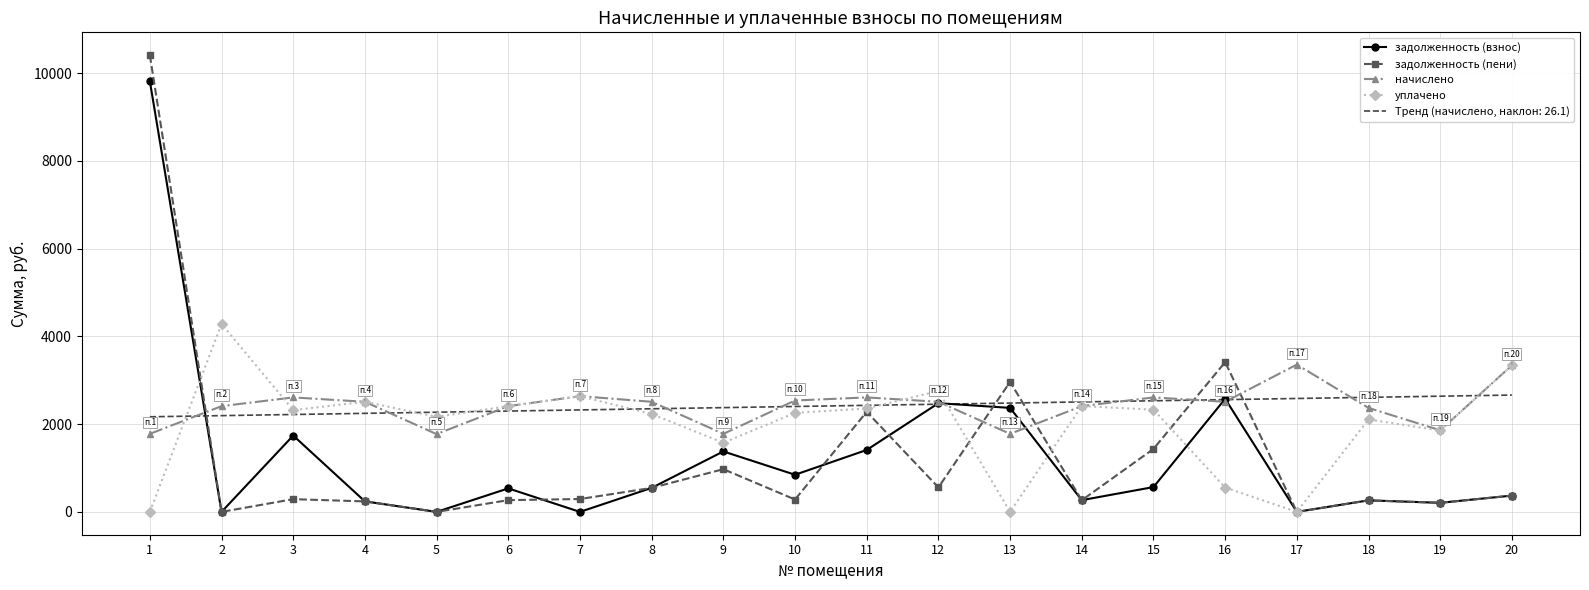

In начислено, how many points are higher than both neighbors (excluding endpoints)?

5